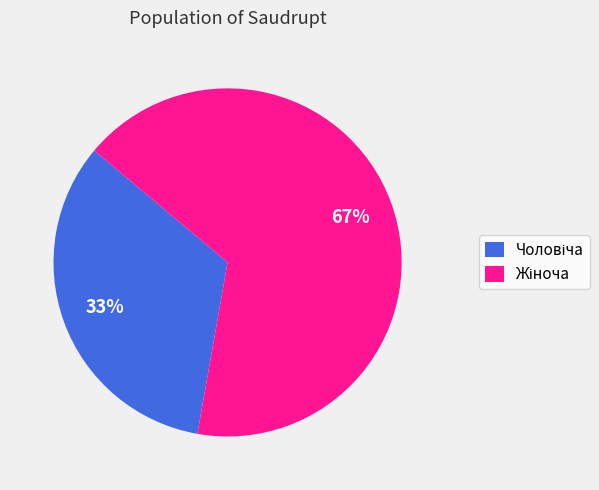

To the nearest percent, what is the average slice percentage?

50%